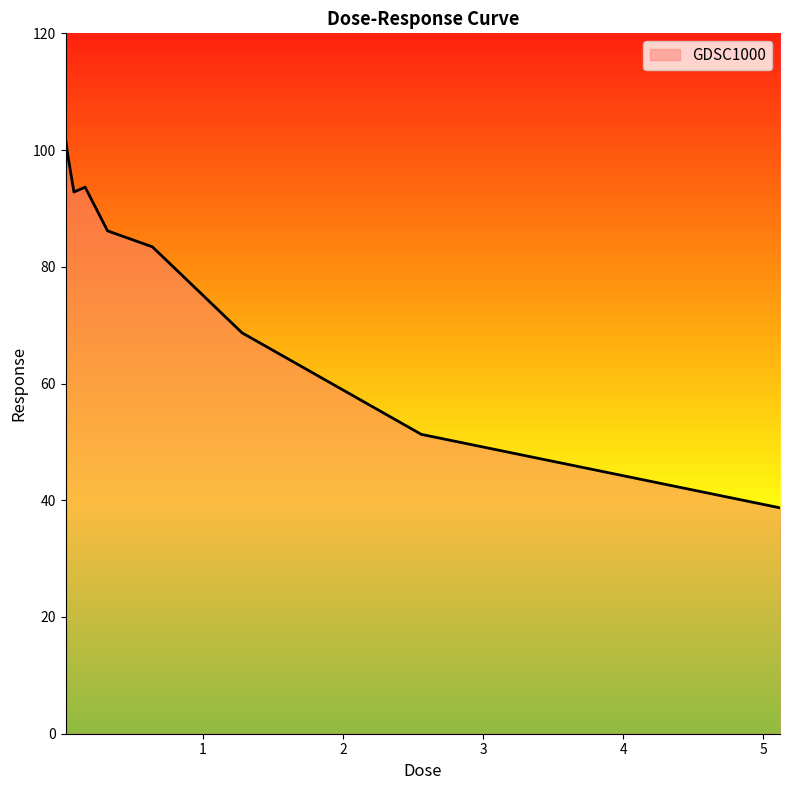

What is the average value?

79.5